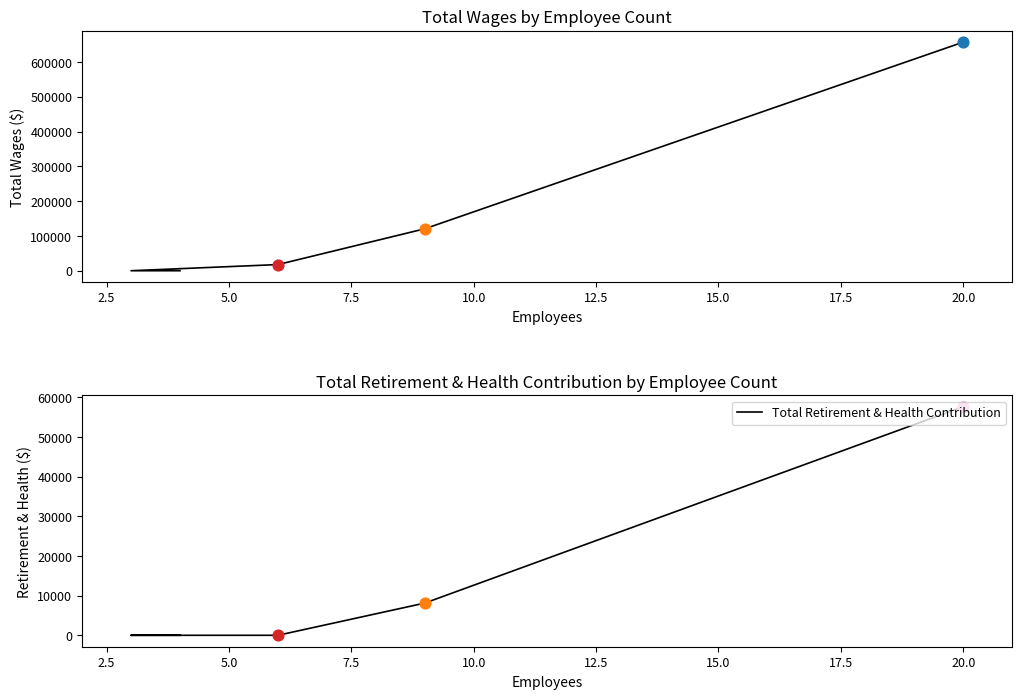

Which series has the largest Y range (max minus min)?

Total Wages